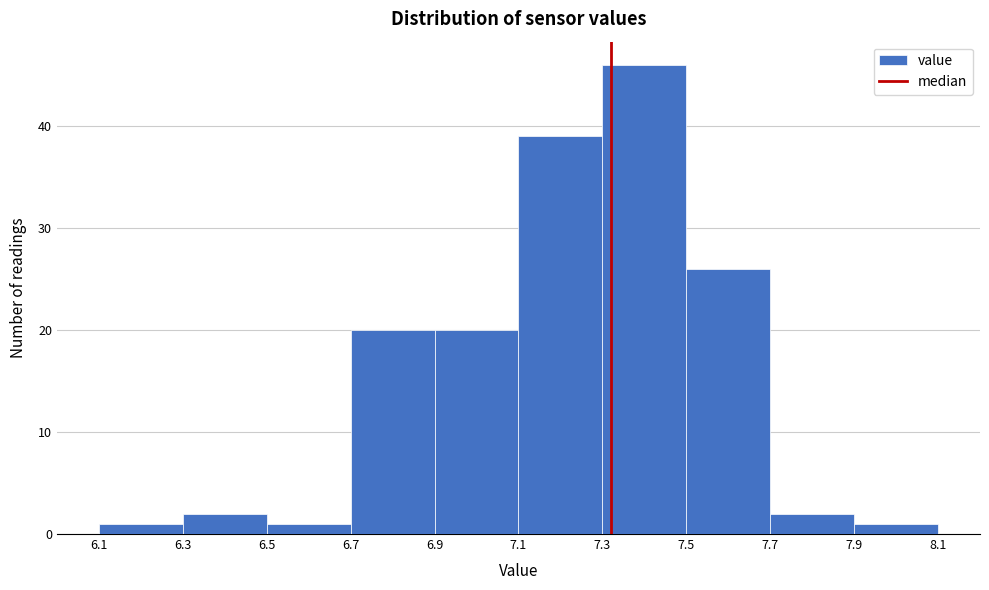

Reading left to right, transcribe this chart: for each bar, give the range it covers on the x-axis and its height. The values are not printed on the chart, so give them approximately, as read against the axis.

6.1 to 6.3: 1
6.3 to 6.5: 2
6.5 to 6.7: 1
6.7 to 6.9: 20
6.9 to 7.1: 20
7.1 to 7.3: 39
7.3 to 7.5: 46
7.5 to 7.7: 26
7.7 to 7.9: 2
7.9 to 8.1: 1